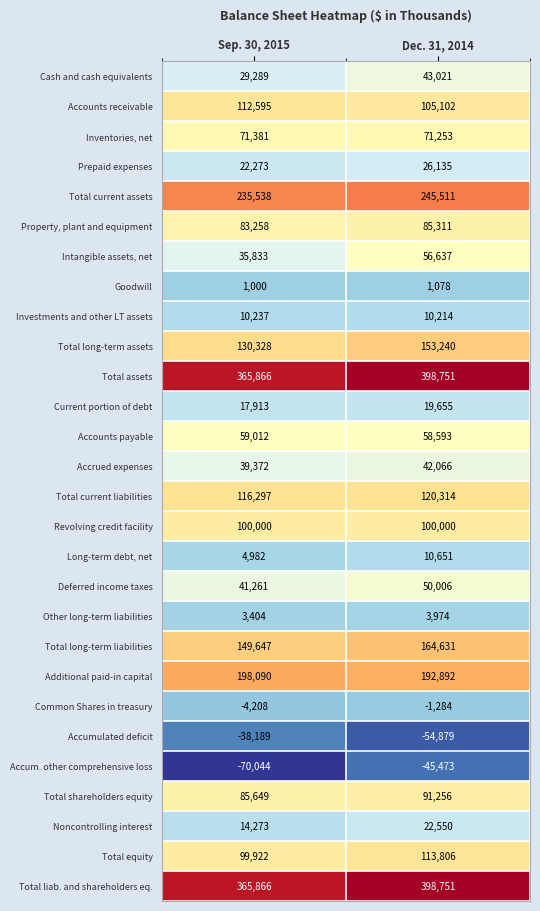

List the labels in order of Total shareholders equity value, smallest first.

Sep. 30, 2015, Dec. 31, 2014